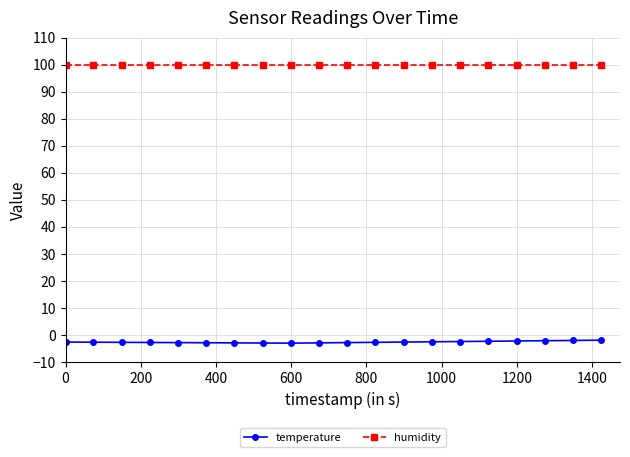

What is the lowest value of the temperature series?

-3.1